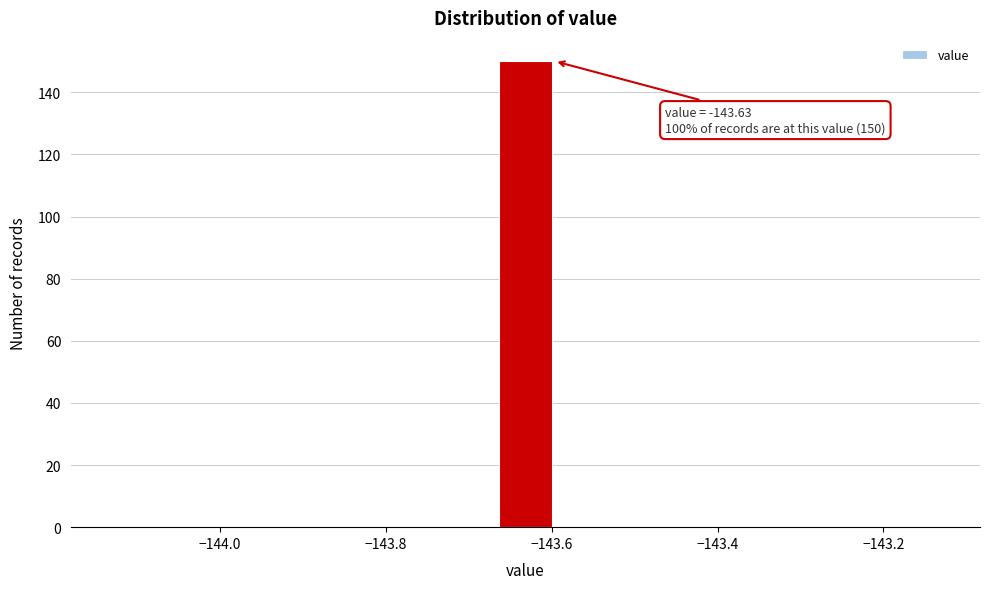

Read against the x-axis, roughly where is the centre of the tallest bar?

-143.64